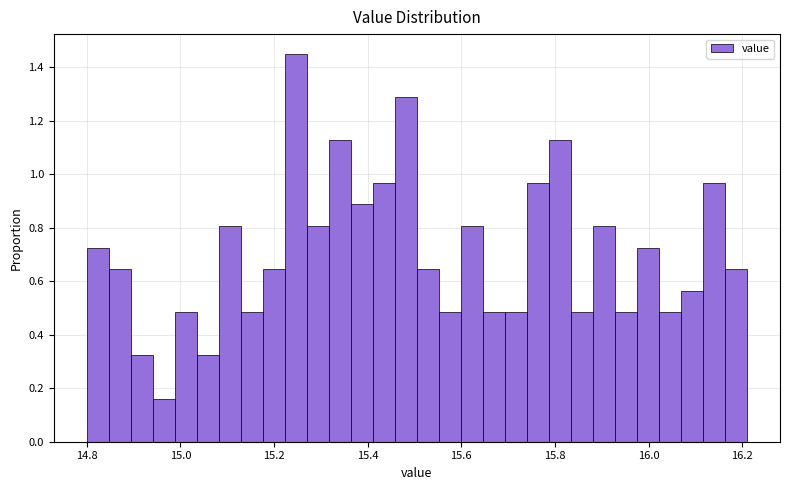

Around what value on the x-axis is the tallest bar? Give the approximate position of its centre, as read against the axis.

15.24